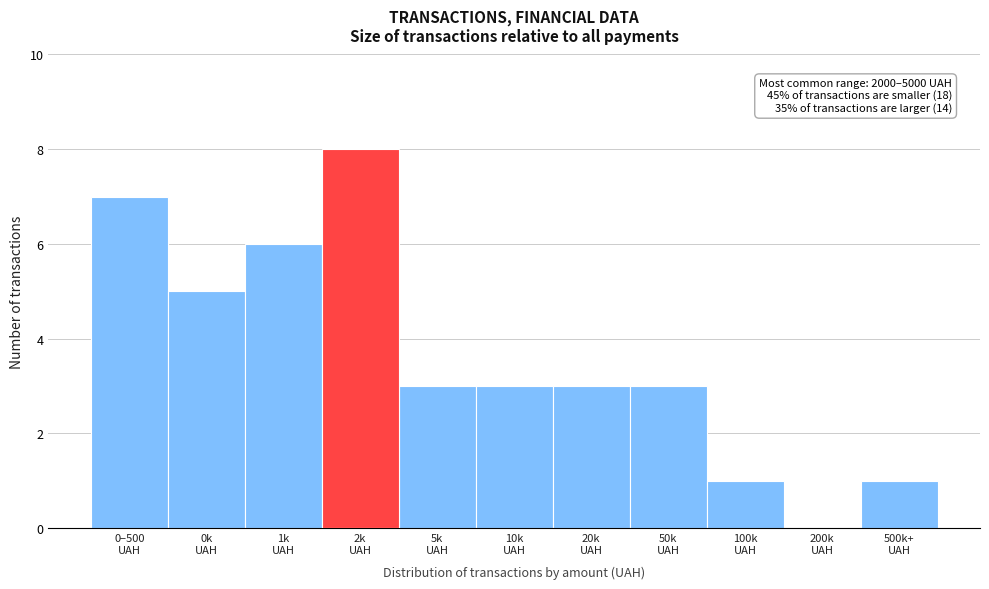

What is the greatest value displayed?

8